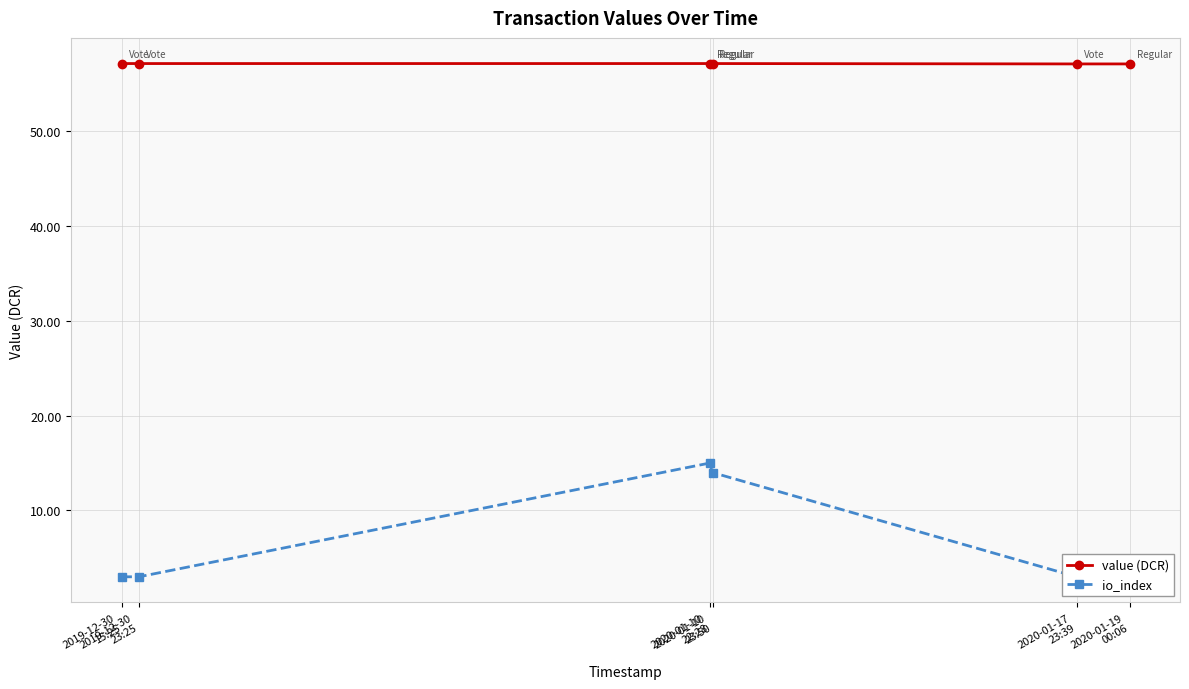

At which category is the sum across all series the highest?

2020-01-10
22:28